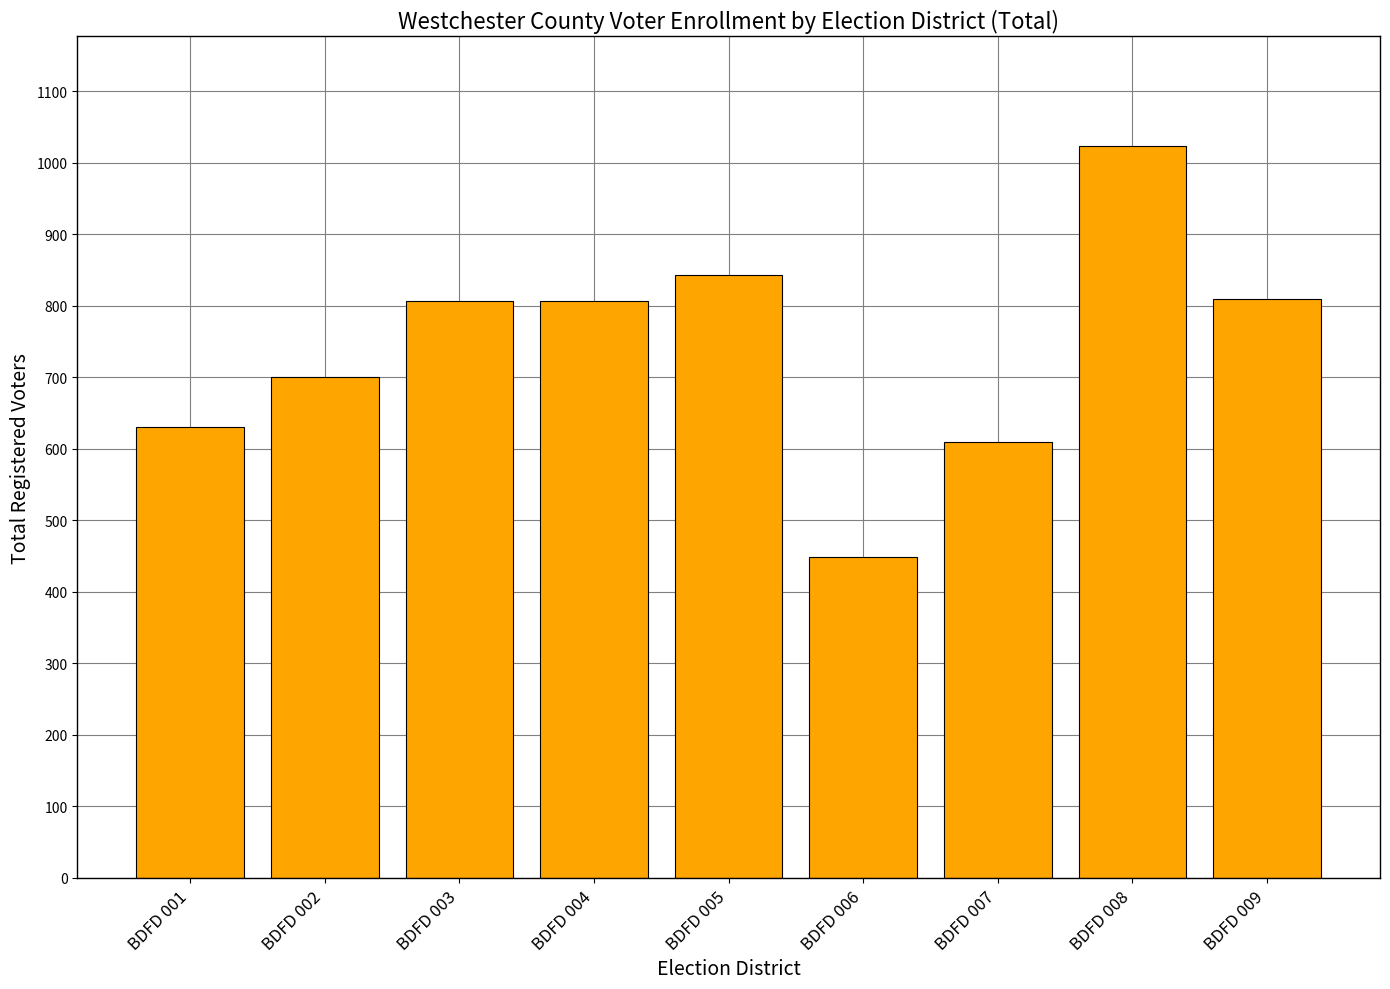

The value at BDFD 006 is 586. True or false?

False